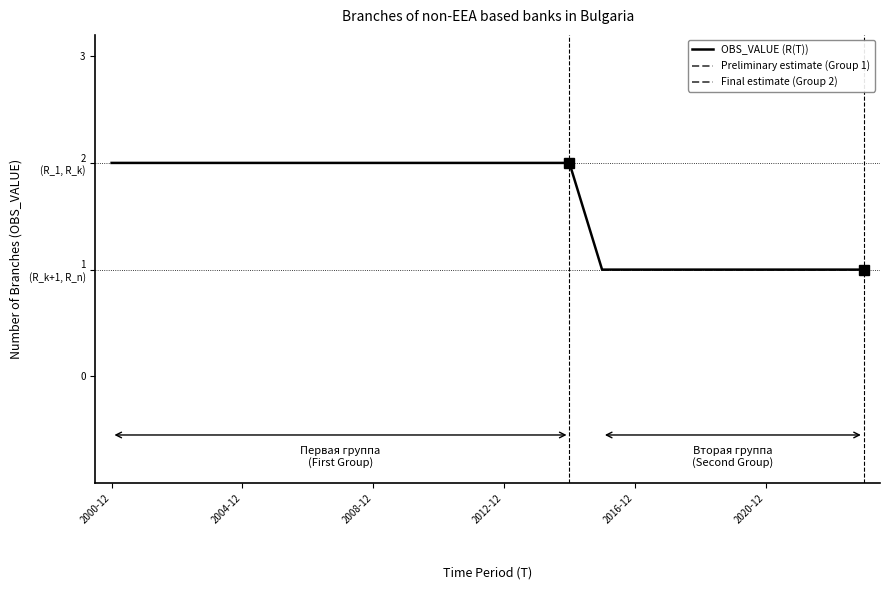

What is the sum of all values?

39